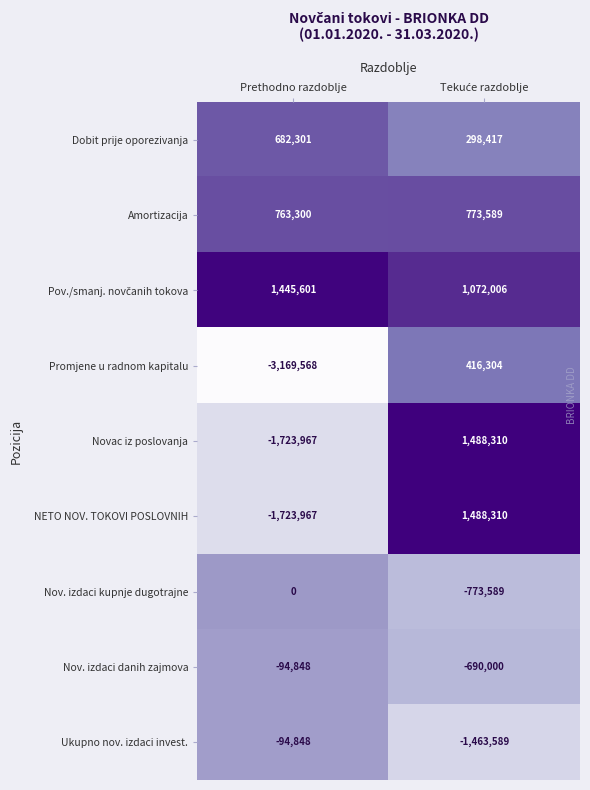

Which series has the largest range (max minus min)?

Promjene u radnom kapitalu